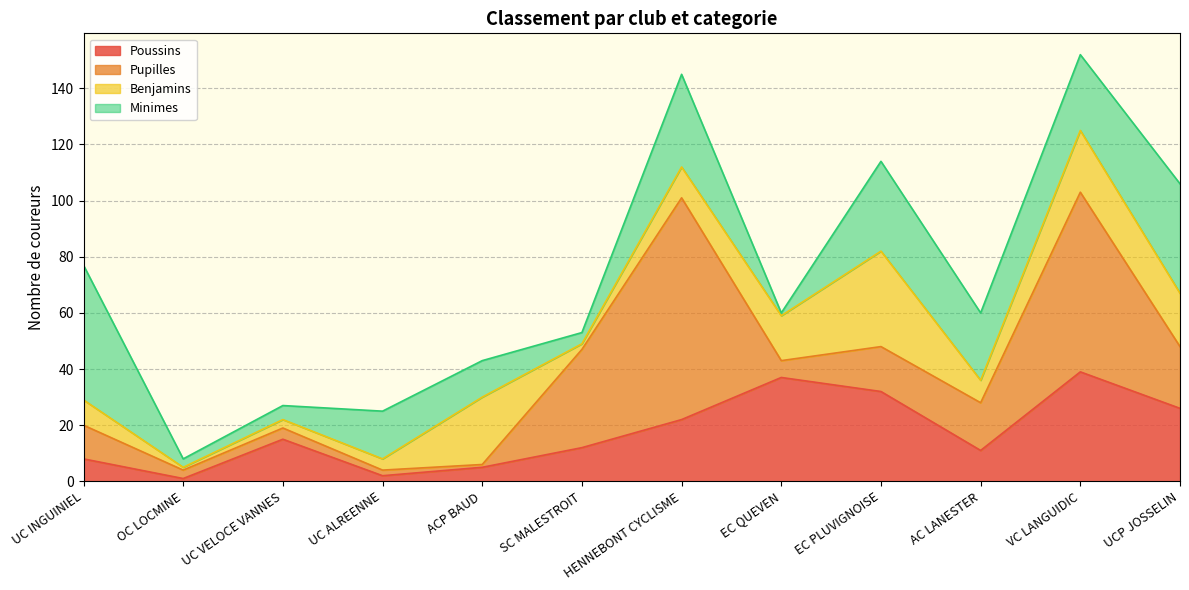

What is the difference between the highest and lowest values at SC MALESTROIT?

33